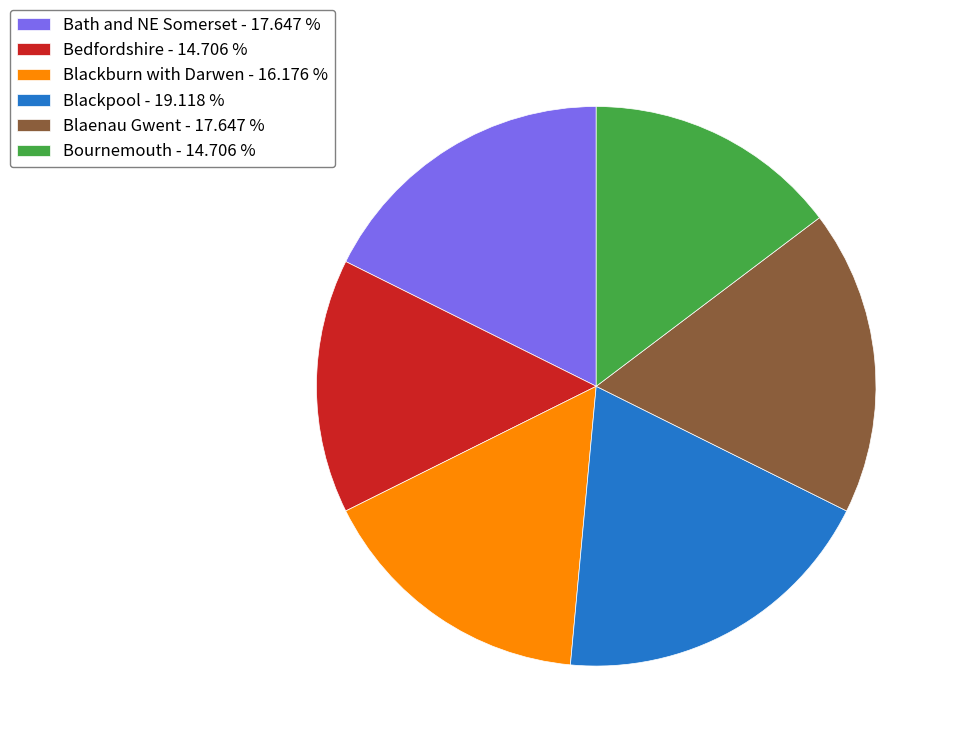

Which slice is the largest?

Blackpool - 19.118 %